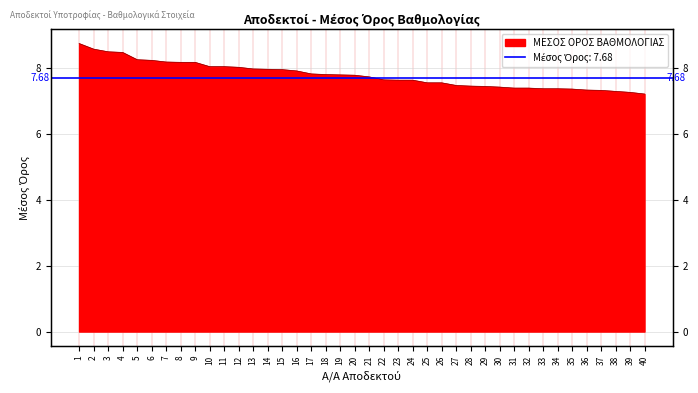

How many lines are shown in the chart?

1